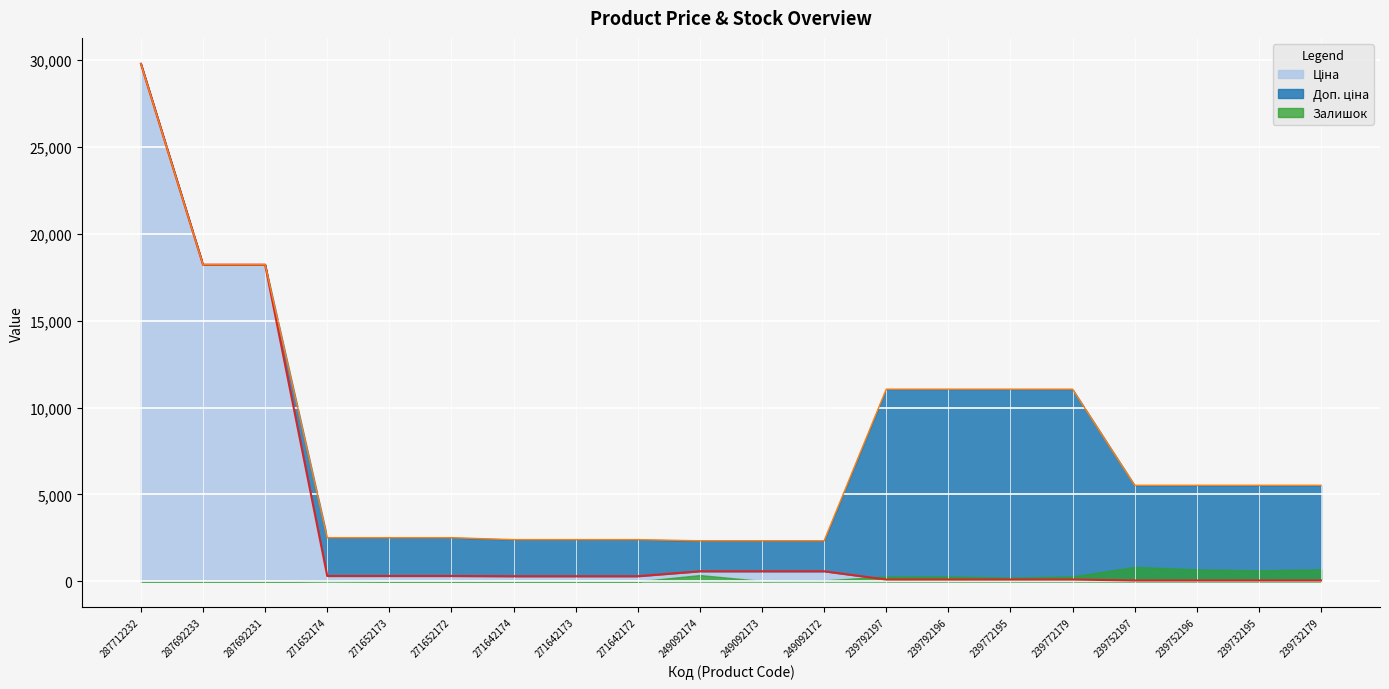

What is the difference between the maximum and minimum values in the Ціна series?

29706.2